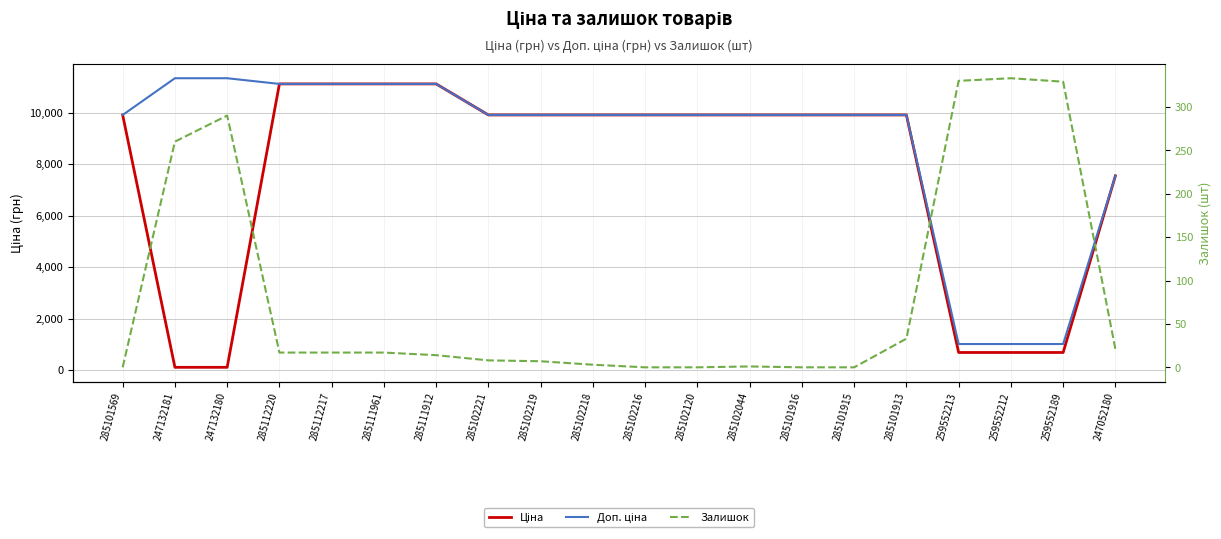

At which label does Доп. ціна reach its peak?

247132181